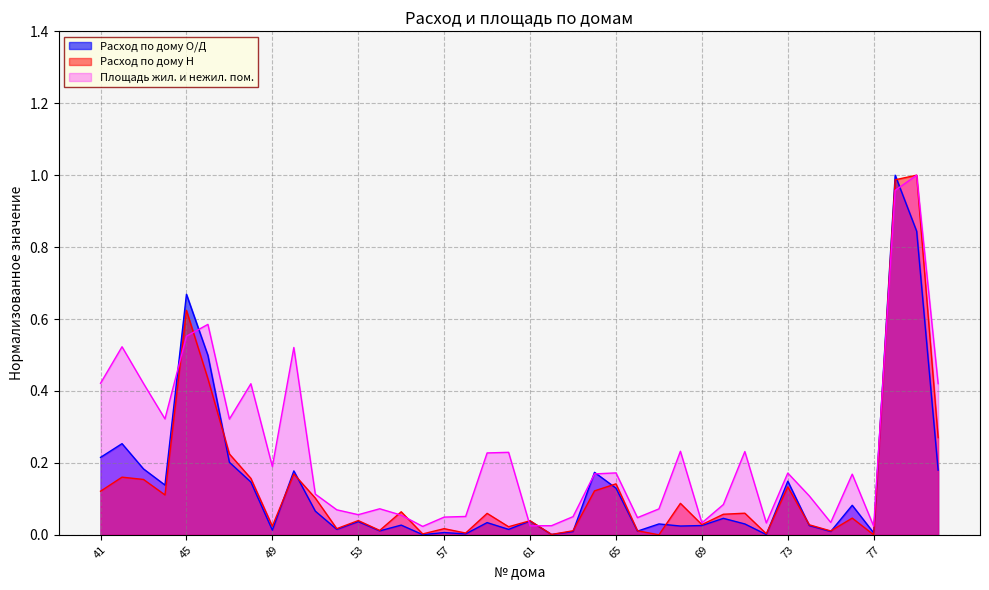

Is it true that Расход по дому Н equals 0.1 at 61?

False